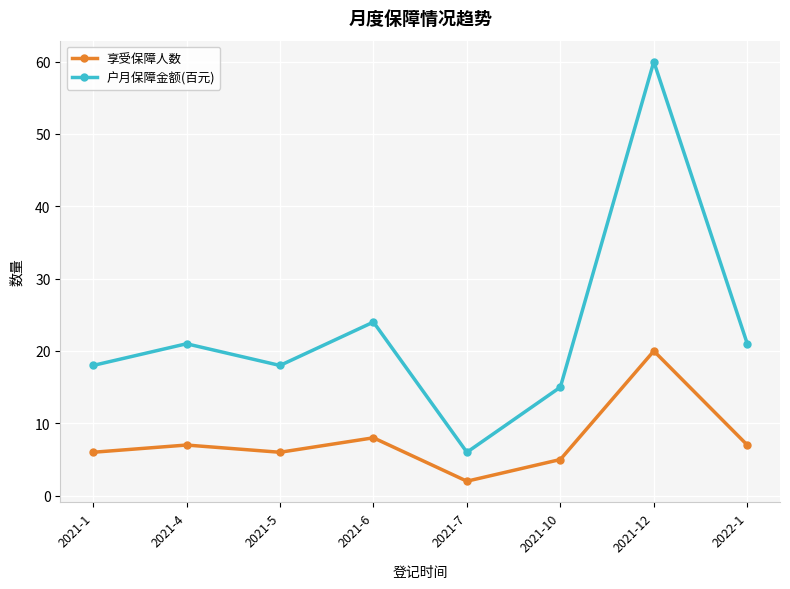

At which label does 享受保障人数 reach its minimum?

2021-7